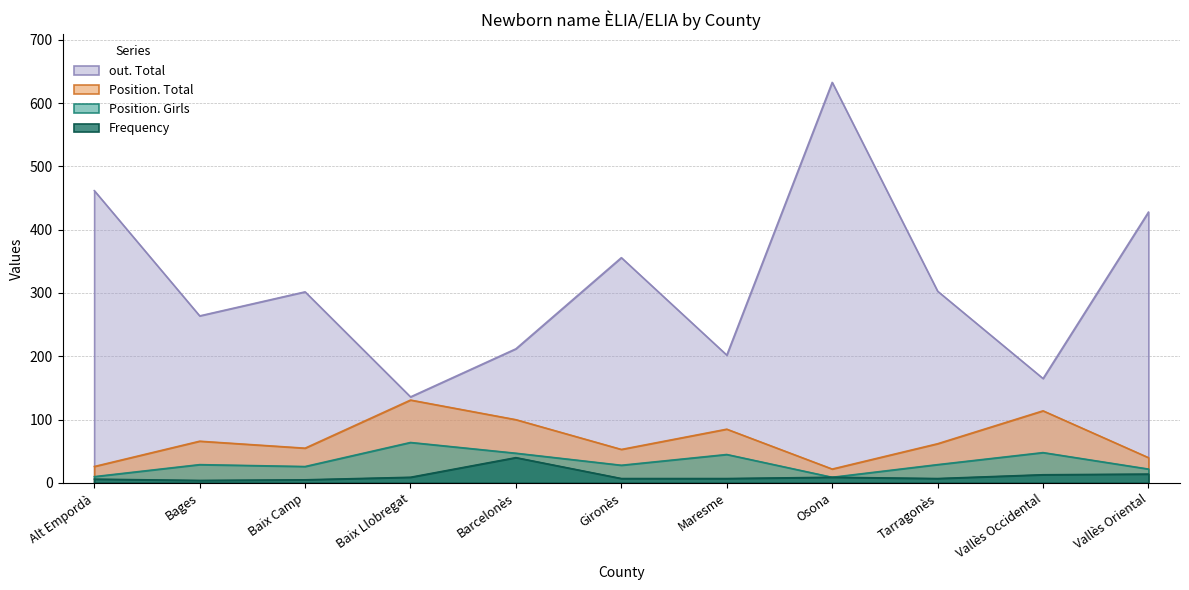

Which series has the largest range (max minus min)?

out. Total